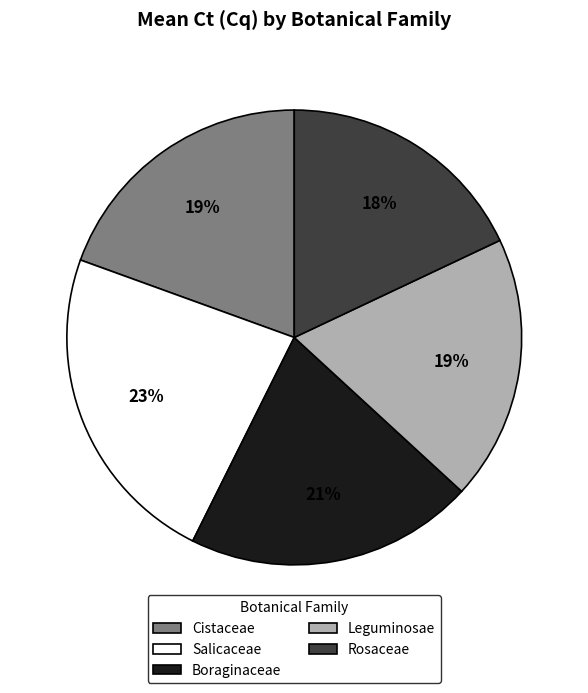

Combined, do Rosaceae and Leguminosae account for over 50%?

No